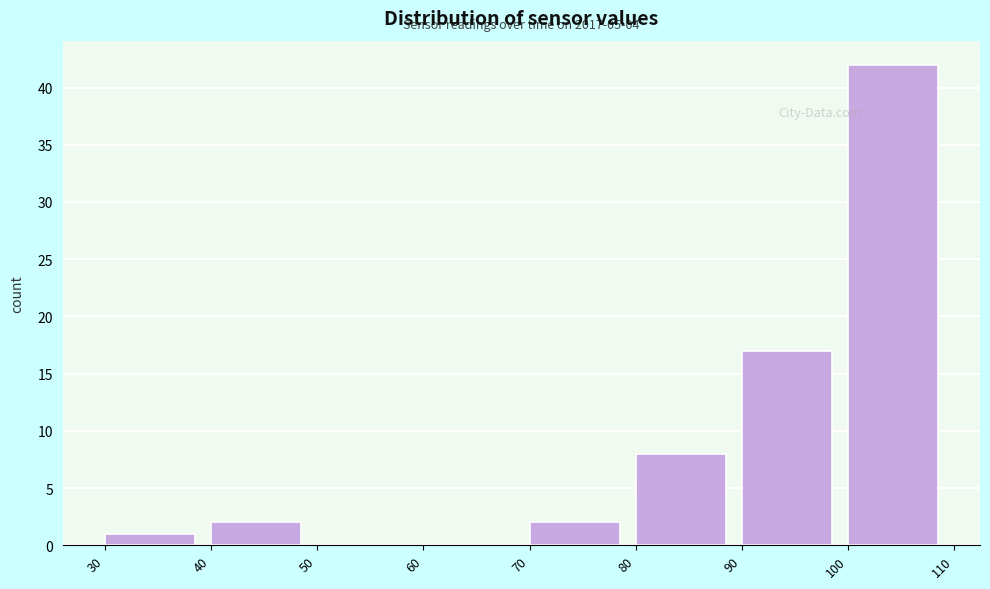

Over which range of the x-axis is the bar tallest?

100 to 110